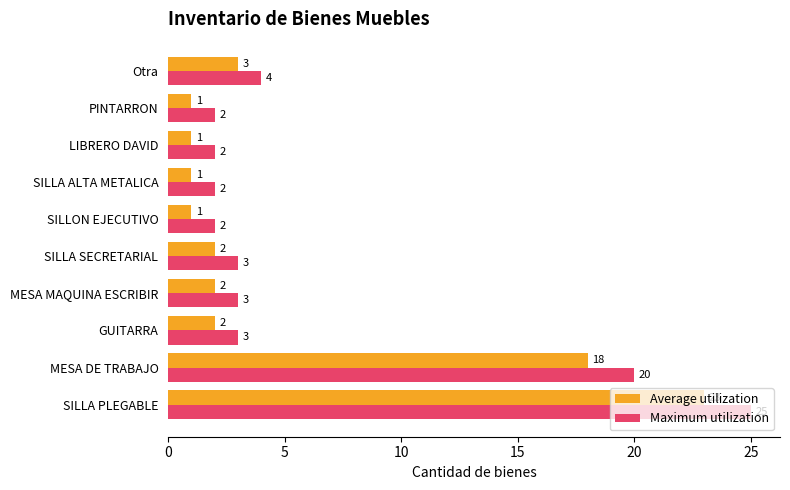

What is the total value across all series at Otra?

7